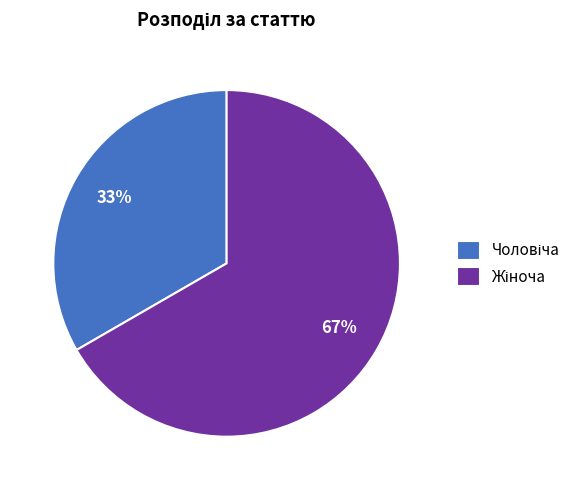

To the nearest percent, what is the average slice percentage?

50%